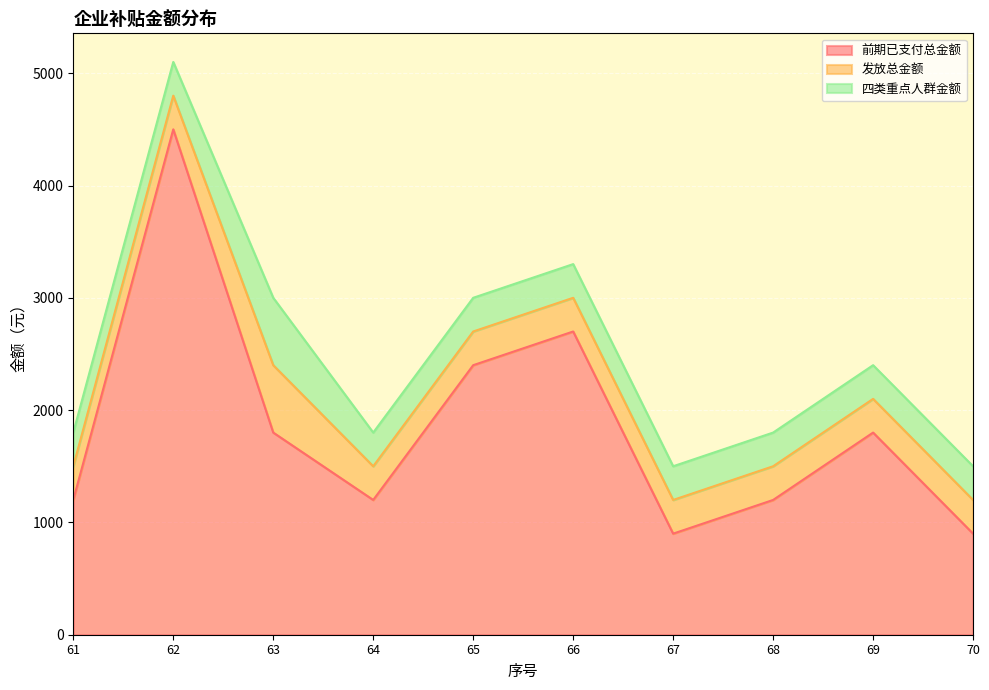

Between 65 and 67, which is larger?

65